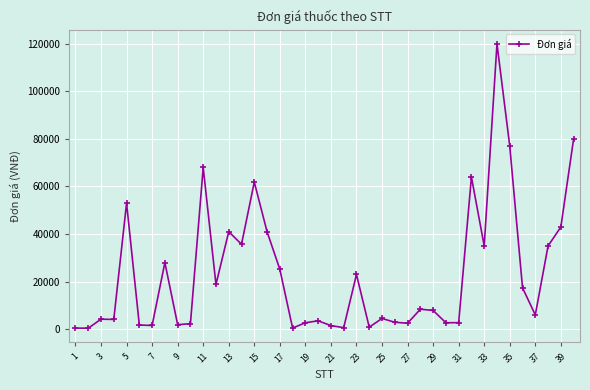

What is the difference between the maximum and minimum values?

119596